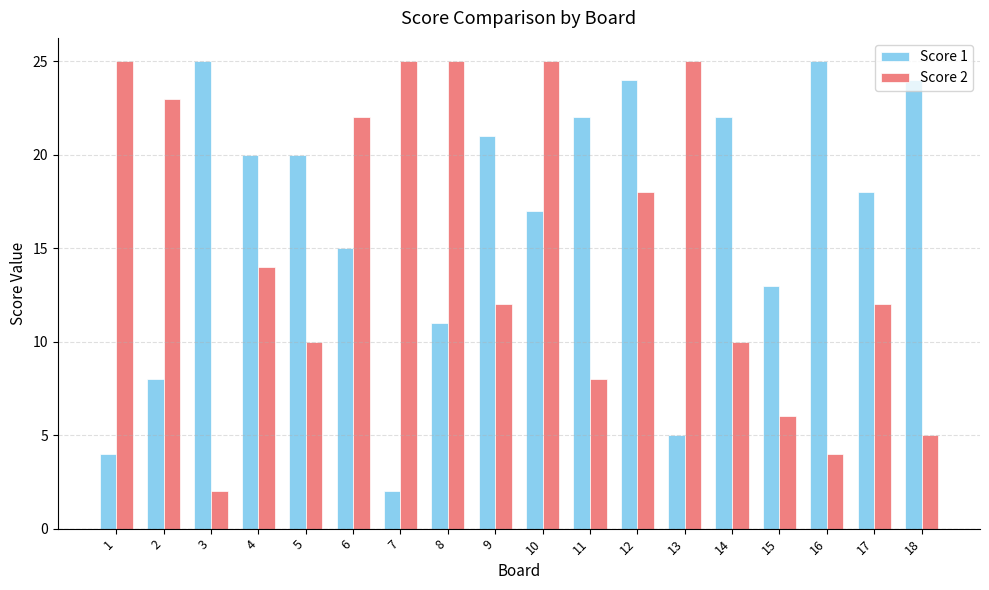

At 3, list the series in order from largest to smallest.

Score 1, Score 2